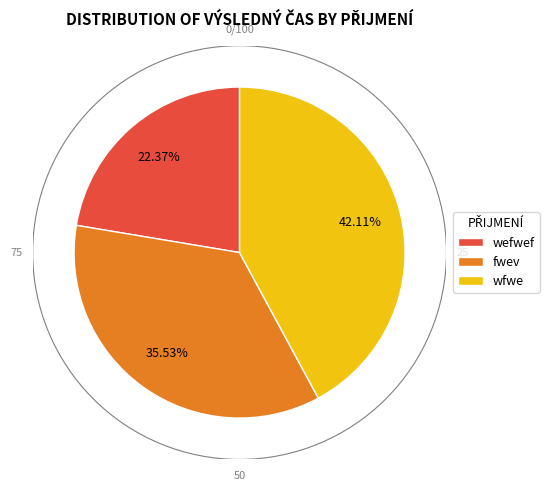

Is it true that wfwe is 42% of the pie?

True